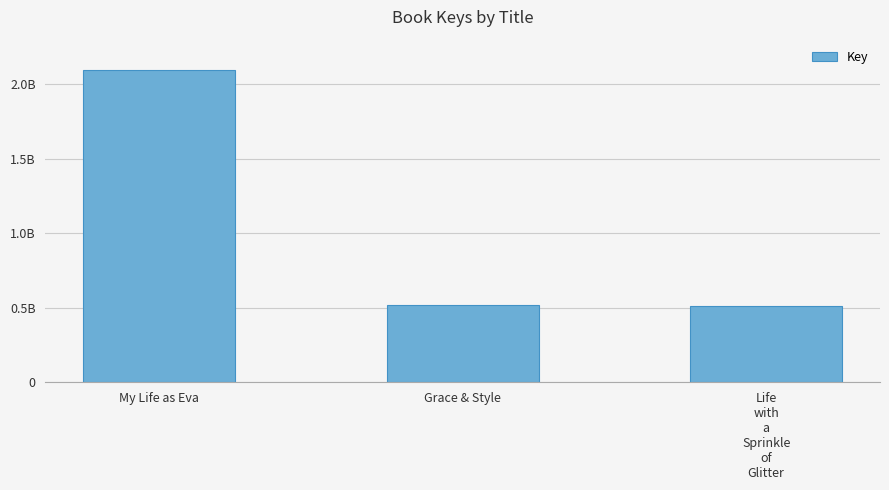

Does the chart contain any negative values?

No